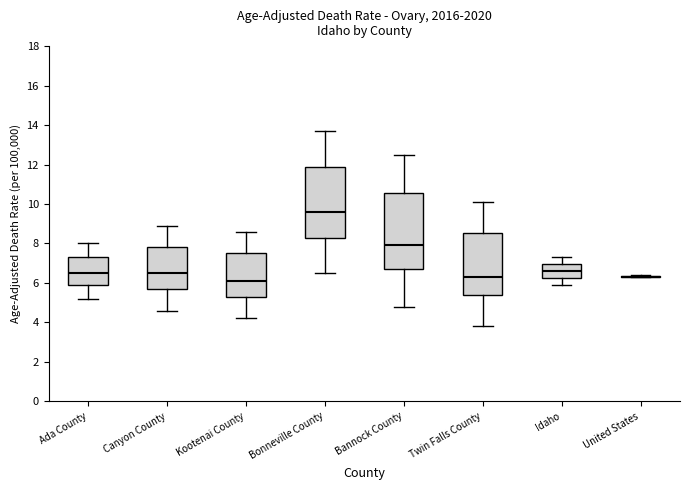

Reading left to right, transcribe this box plot: for each box, give where its median line is, the range the box spans, and where its two whiskers end, as read against the y-axis. The values are not printed on the chart, so give them approximately, as read against the axis.

Ada County: median 6.6, box 6.0 to 7.4, whiskers 5.2 to 8.0
Canyon County: median 6.6, box 5.6 to 7.8, whiskers 4.6 to 9.0
Kootenai County: median 6.2, box 5.4 to 7.6, whiskers 4.2 to 8.6
Bonneville County: median 9.6, box 8.4 to 12.0, whiskers 6.6 to 13.8
Bannock County: median 8.0, box 6.8 to 10.6, whiskers 4.8 to 12.6
Twin Falls County: median 6.4, box 5.4 to 8.6, whiskers 3.8 to 10.2
Idaho: median 6.6, box 6.2 to 7.0, whiskers 6.0 to 7.4
United States: box collapsed to a line at 6.4, whiskers 6.4 to 6.4